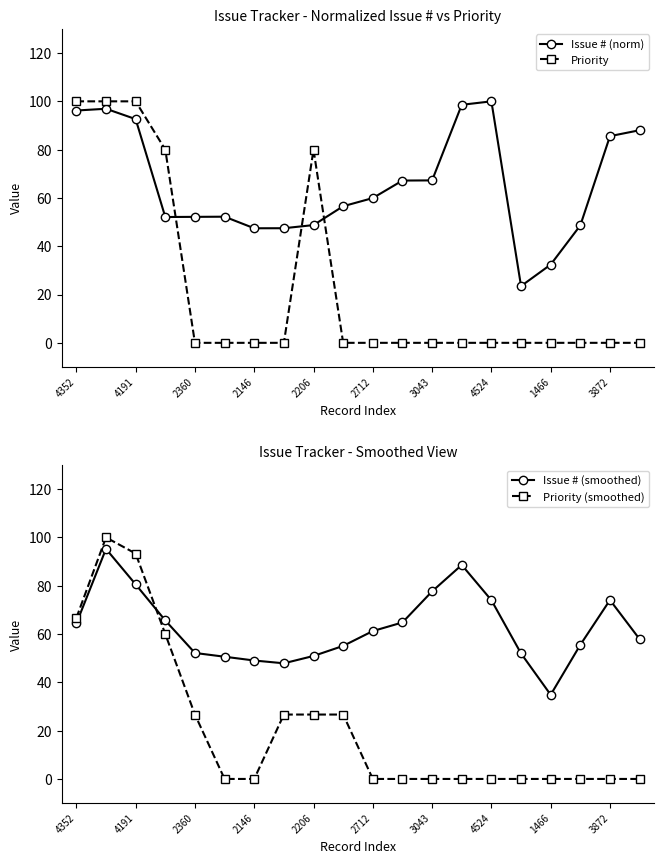

True or false: Issue # (smoothed) has a value of 102.7 at 4524.

False